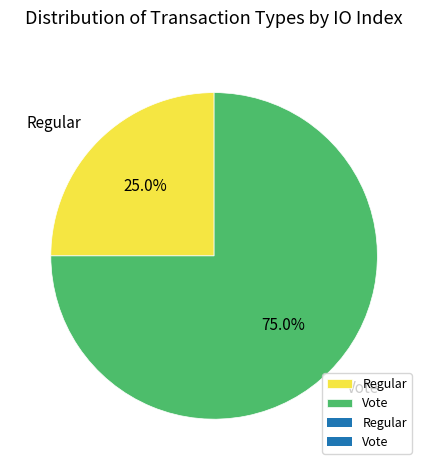

Which category accounts for the majority?

Vote